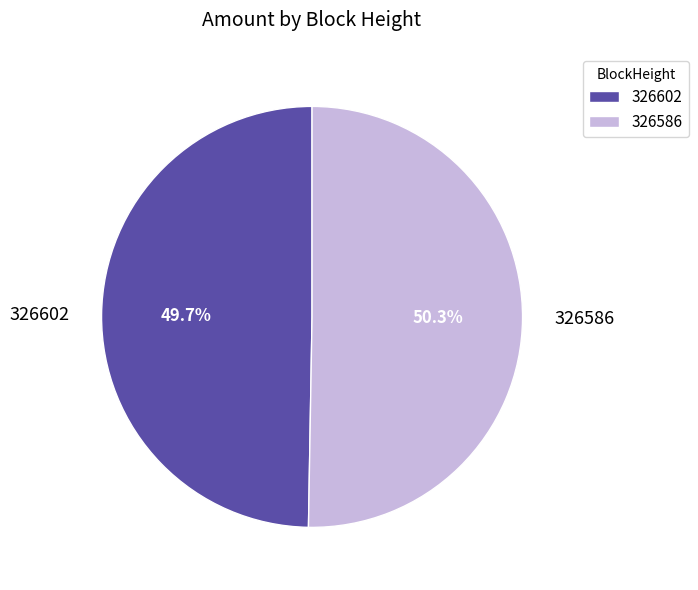

Is there any slice that represents more than half of the pie?

Yes